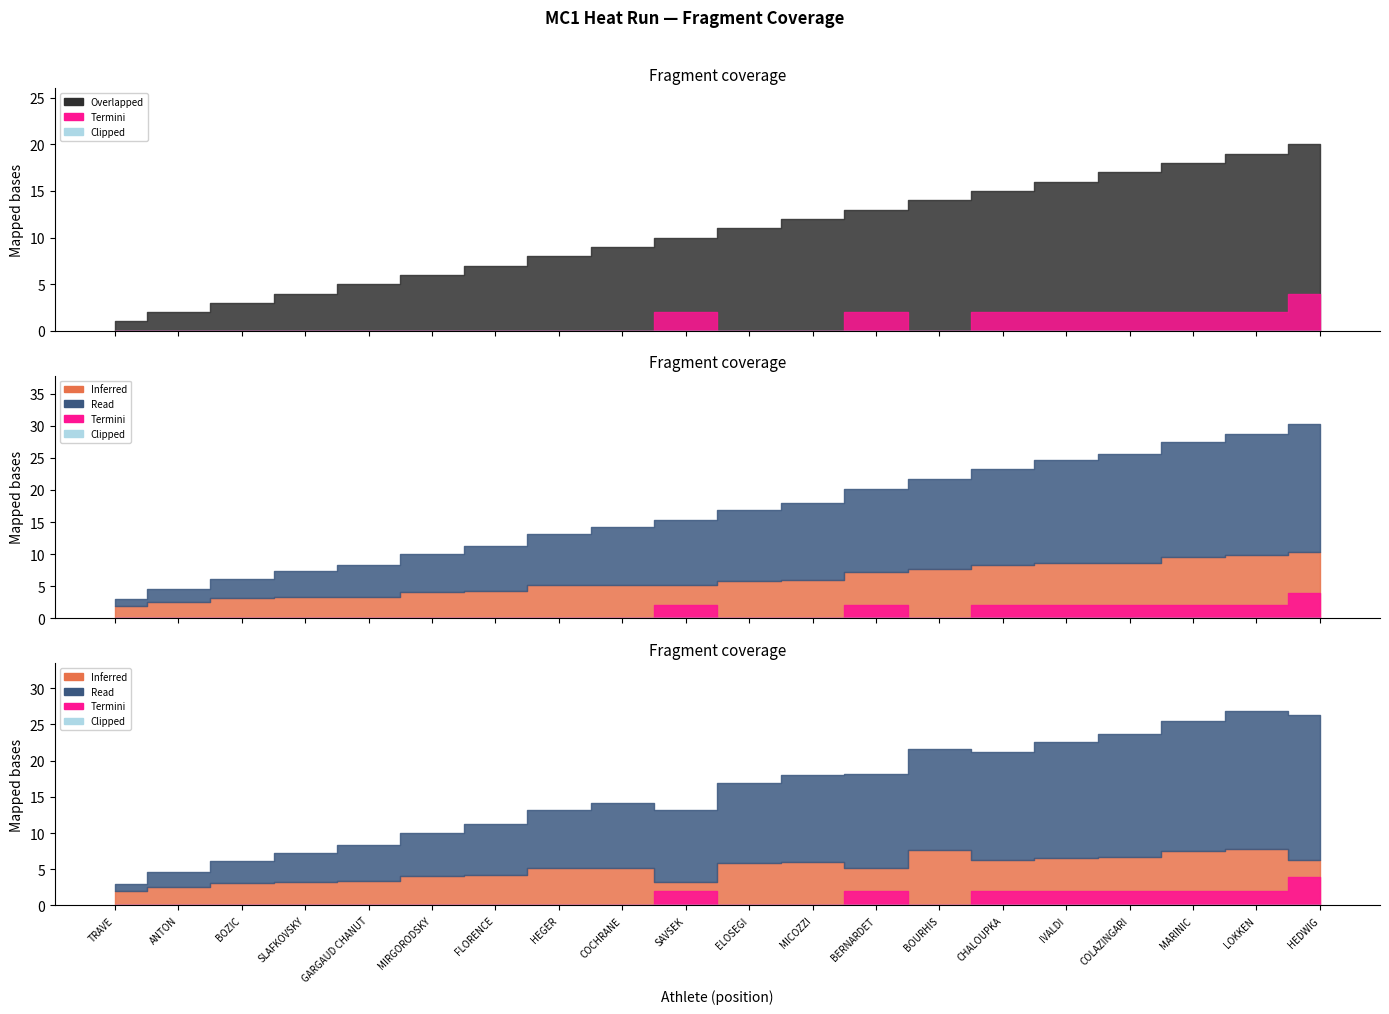

What is the label of the 14th point from the right?

FLORENCE